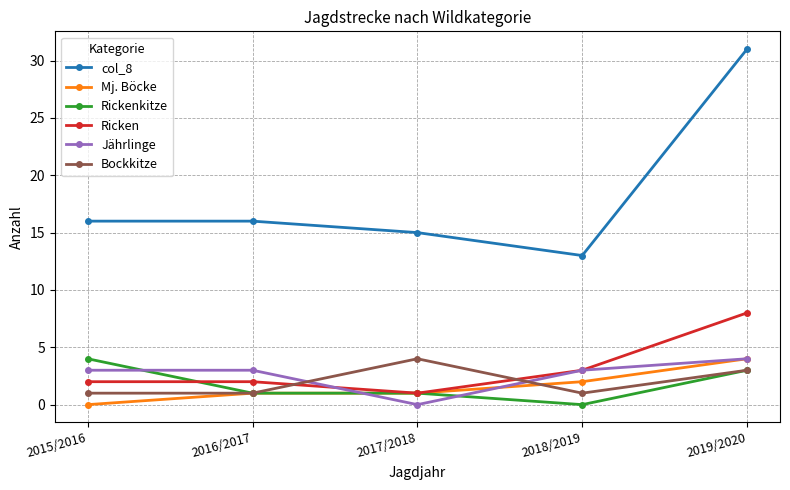

At which category does the chart reach its peak across all series?

2019/2020